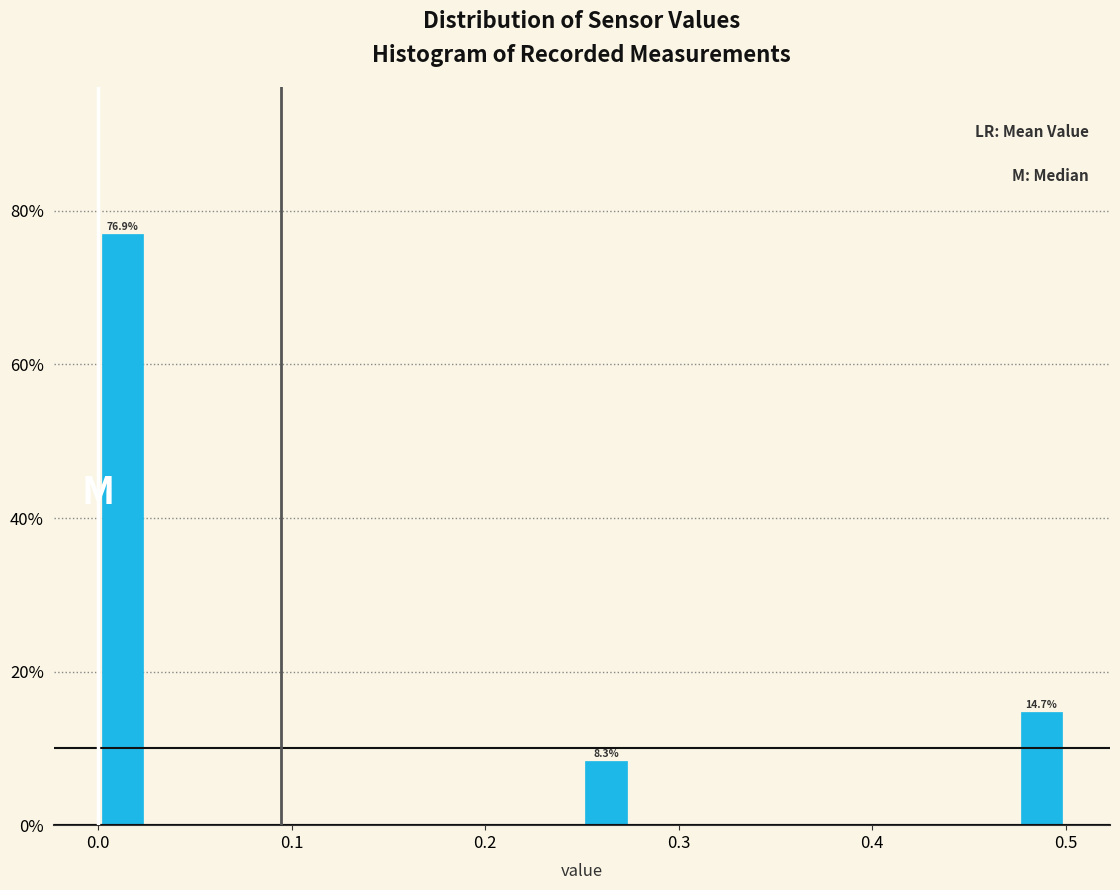

Around what value on the x-axis is the tallest bar? Give the approximate position of its centre, as read against the axis.

0.01